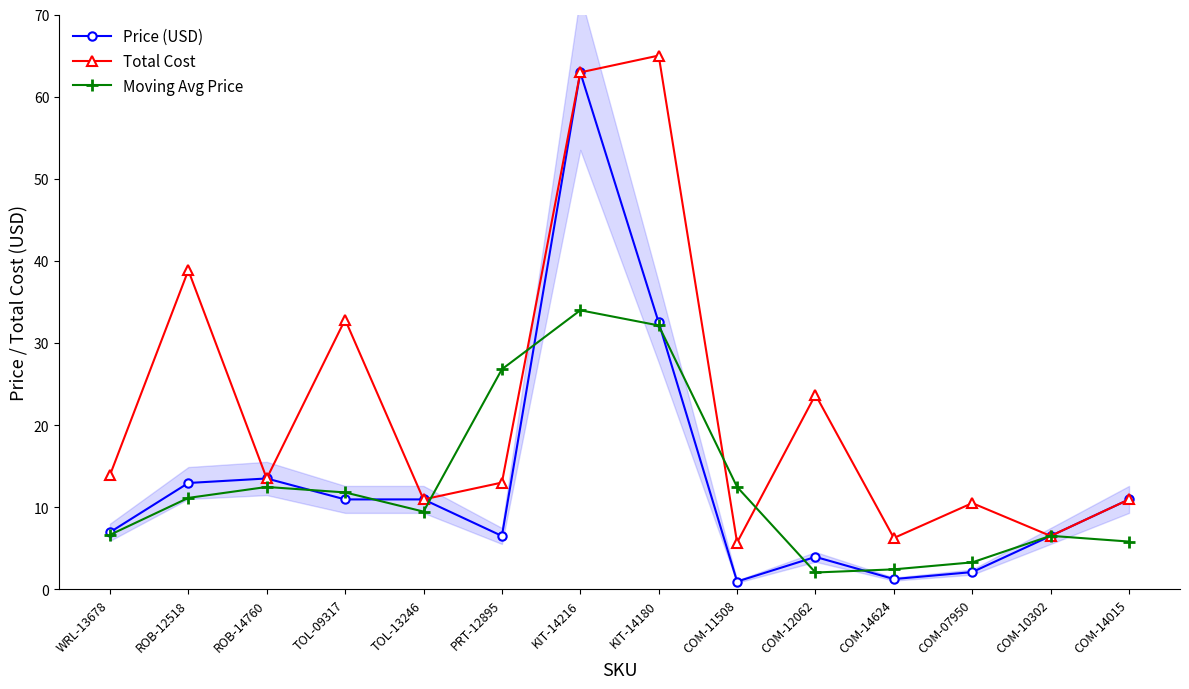

Where is Total Cost nearest to the value 35?

TOL-09317